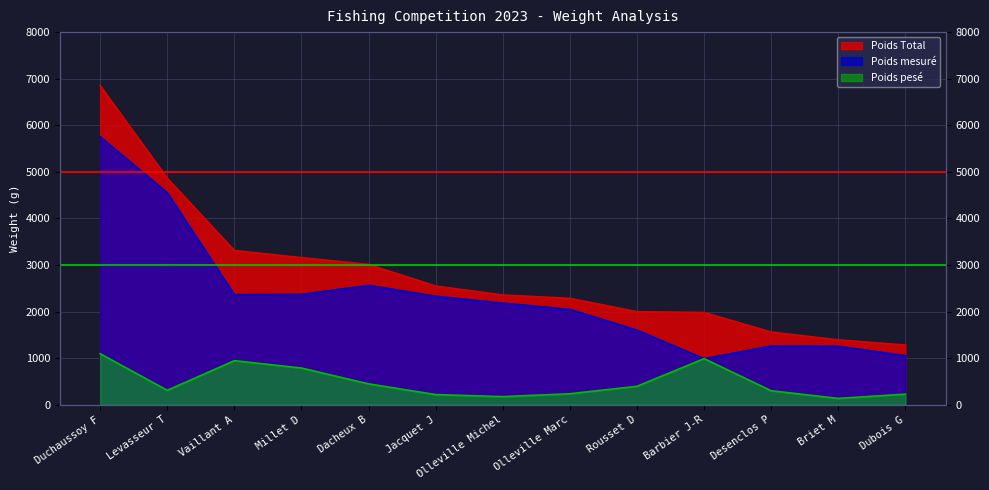

How many lines are shown in the chart?

3